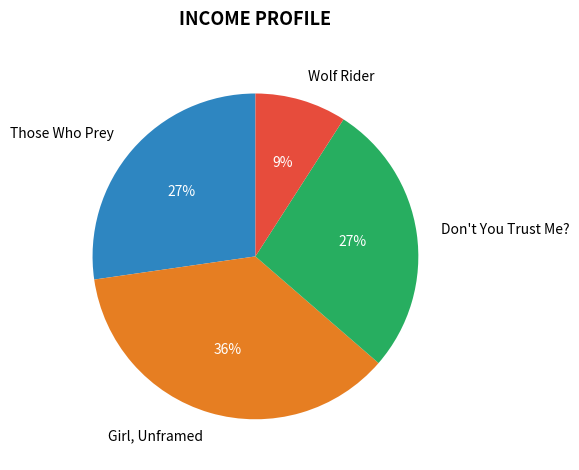

To the nearest percent, what is the average slice percentage?

25%